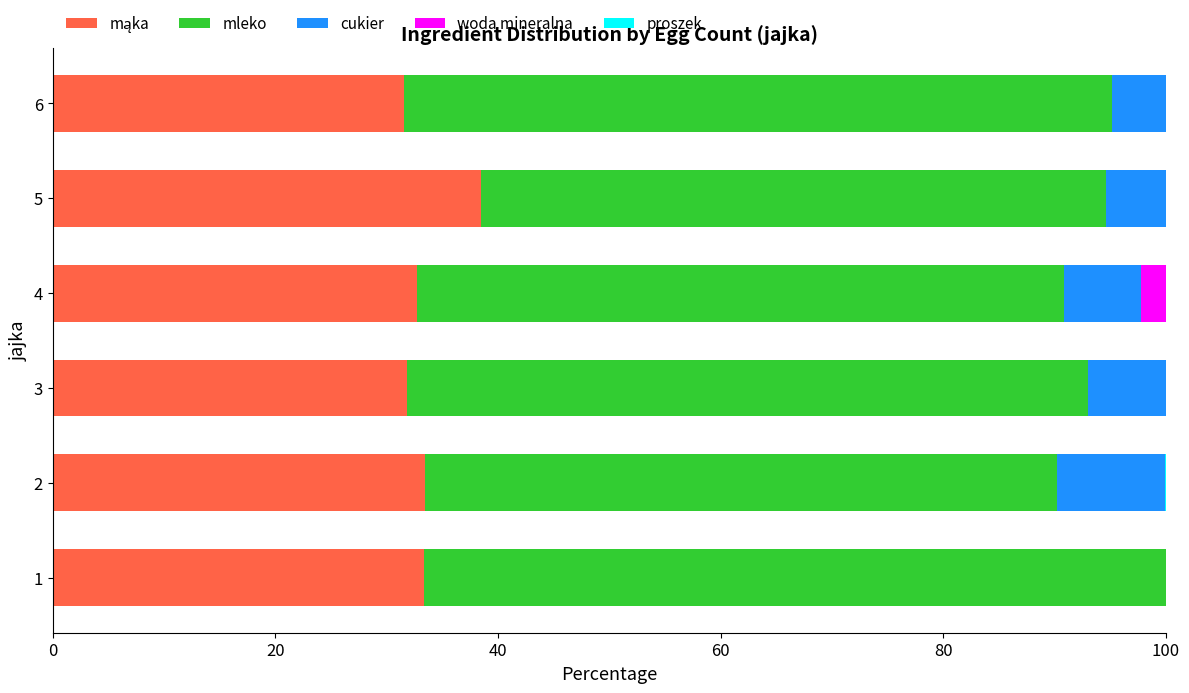

What is the total value across all series at 5?

100.0